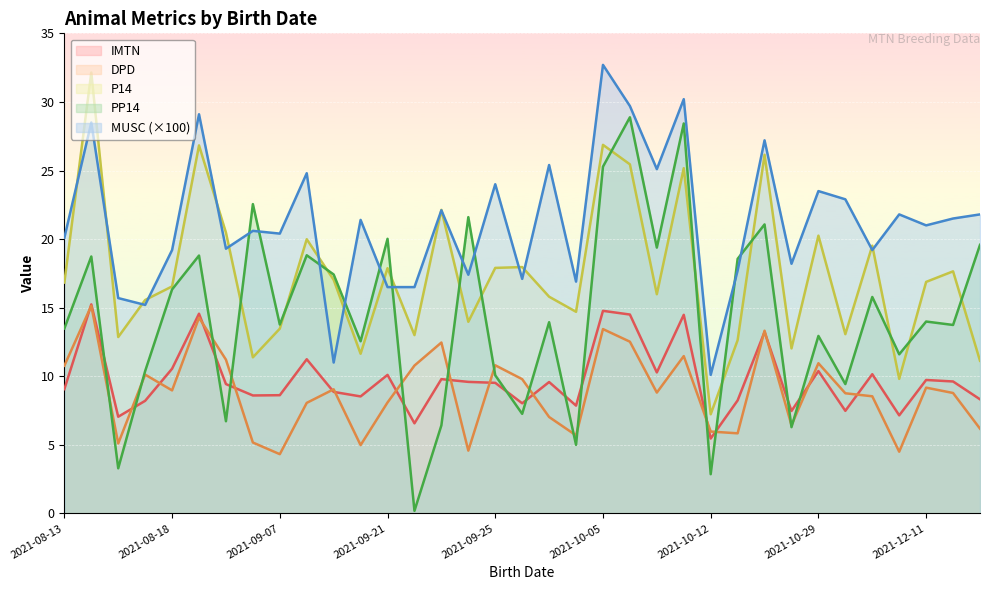

How many data points in IMTN are above 9?

20